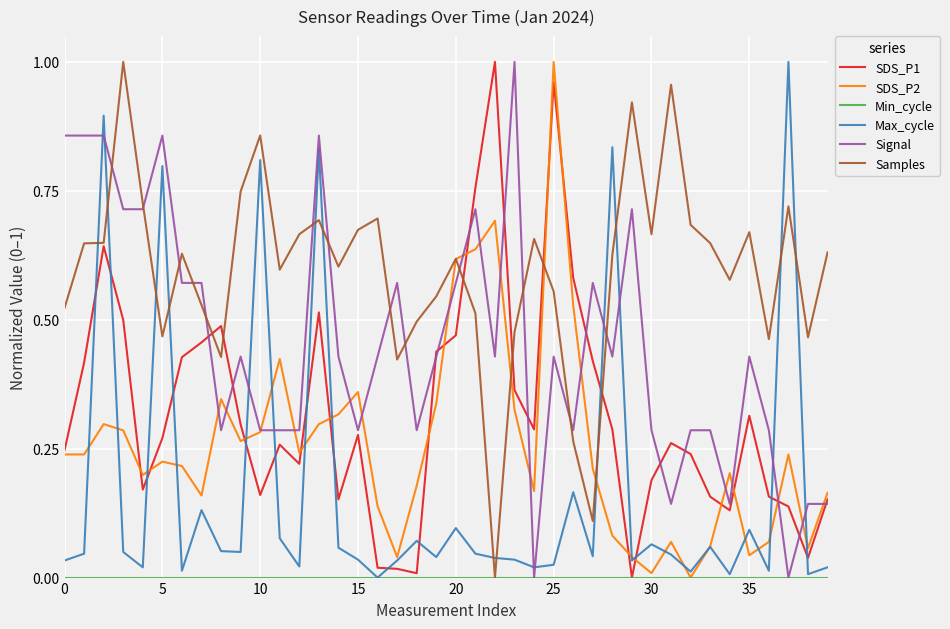

Does the chart have visible grid lines?

Yes